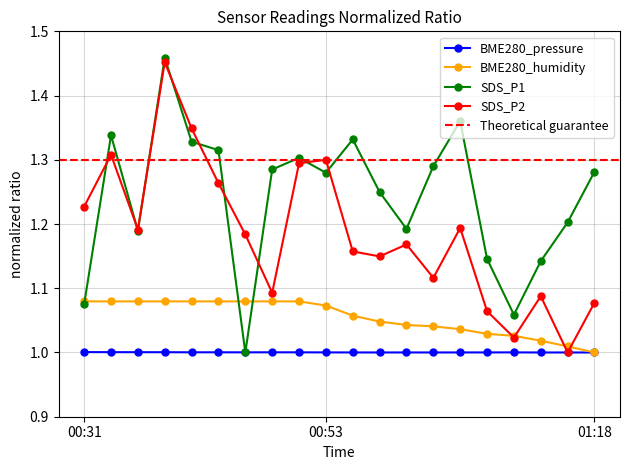

How many lines are shown in the chart?

4